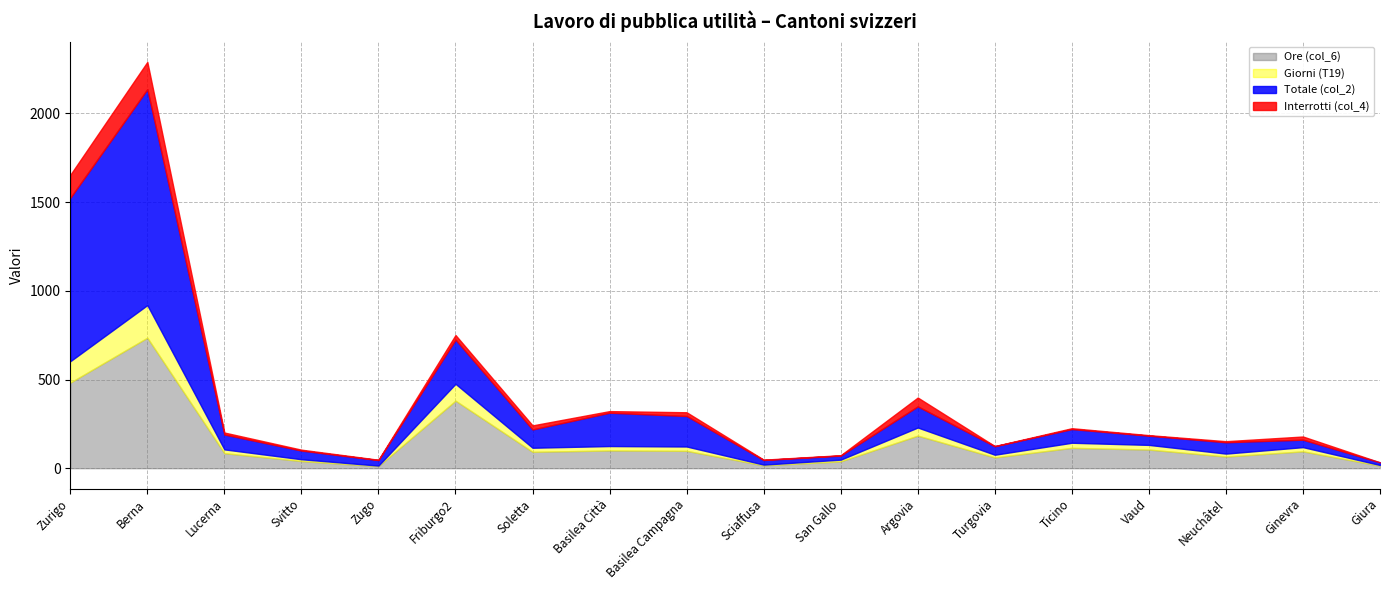

How many data points does each series have?

18